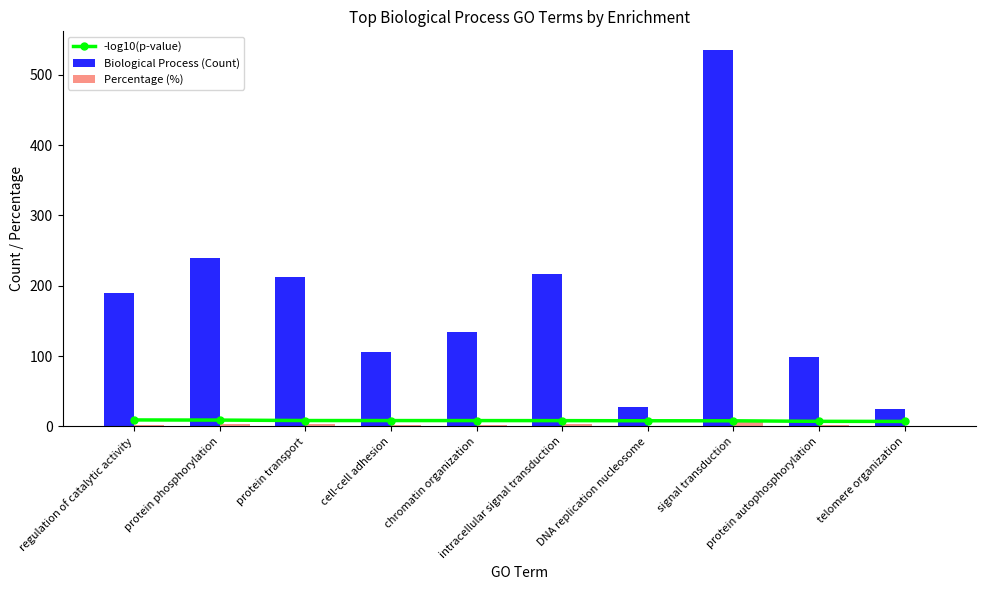

At regulation of catalytic activity, list the series in order from largest to smallest.

Biological Process (Count), -log10(p-value), Percentage (%)